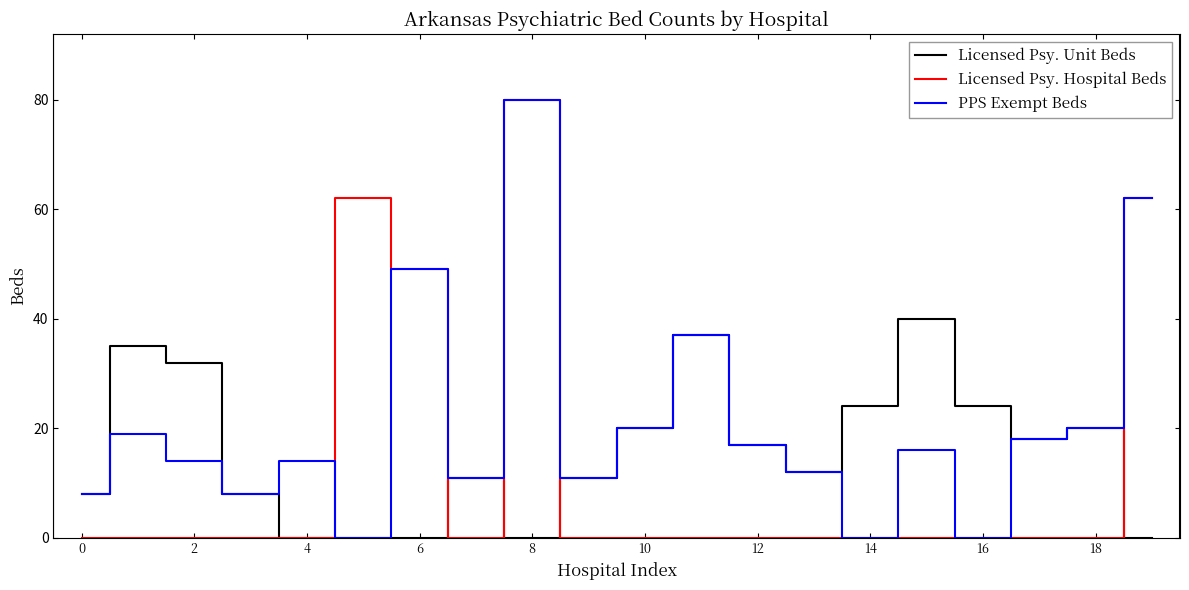

List the series in order of their overall mean, highest first.

PPS Exempt Beds, Licensed Psy. Unit Beds, Licensed Psy. Hospital Beds